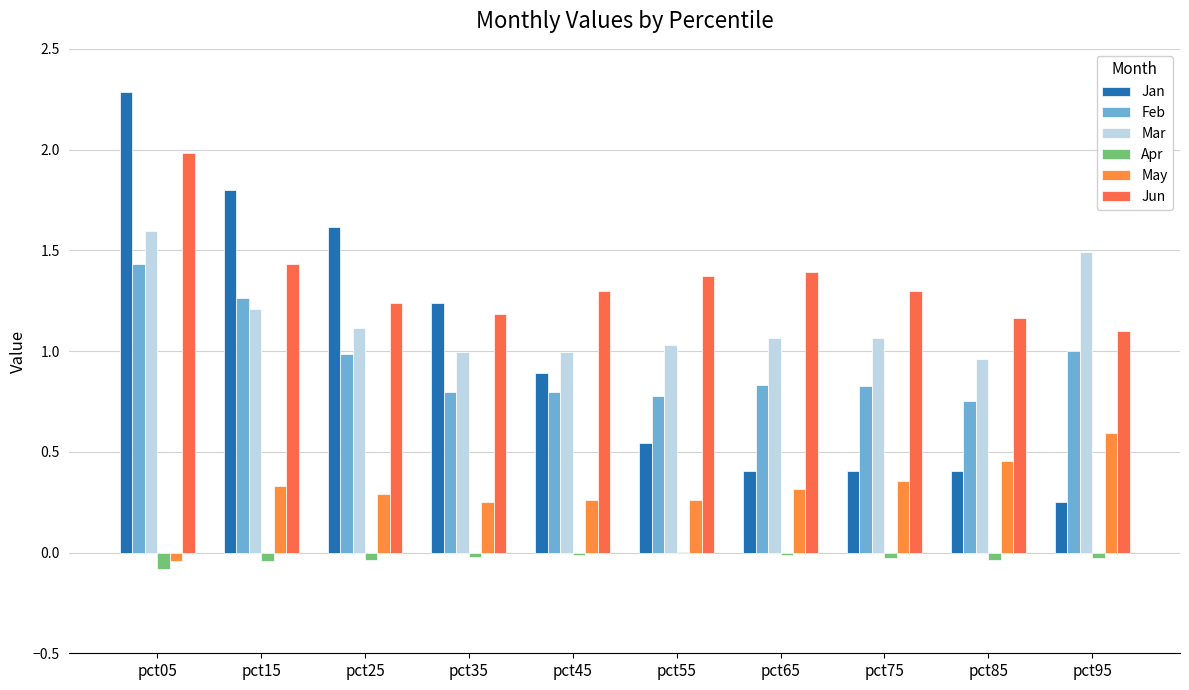

Does the chart contain stacked bars?

No